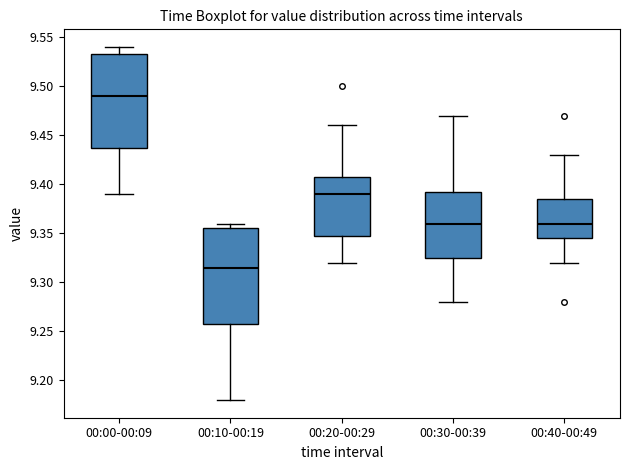

Where does the median line of the box for 00:30-00:39 sit on the y-axis? The values are not printed on the chart, so give them approximately, as read against the axis.

9.360